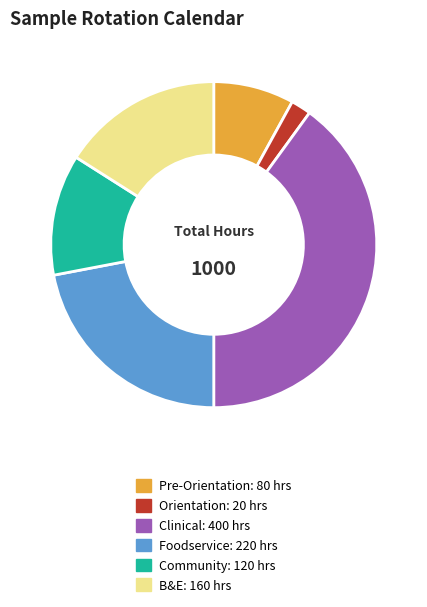

Is the sum of Clinical and Orientation greater than half?

No